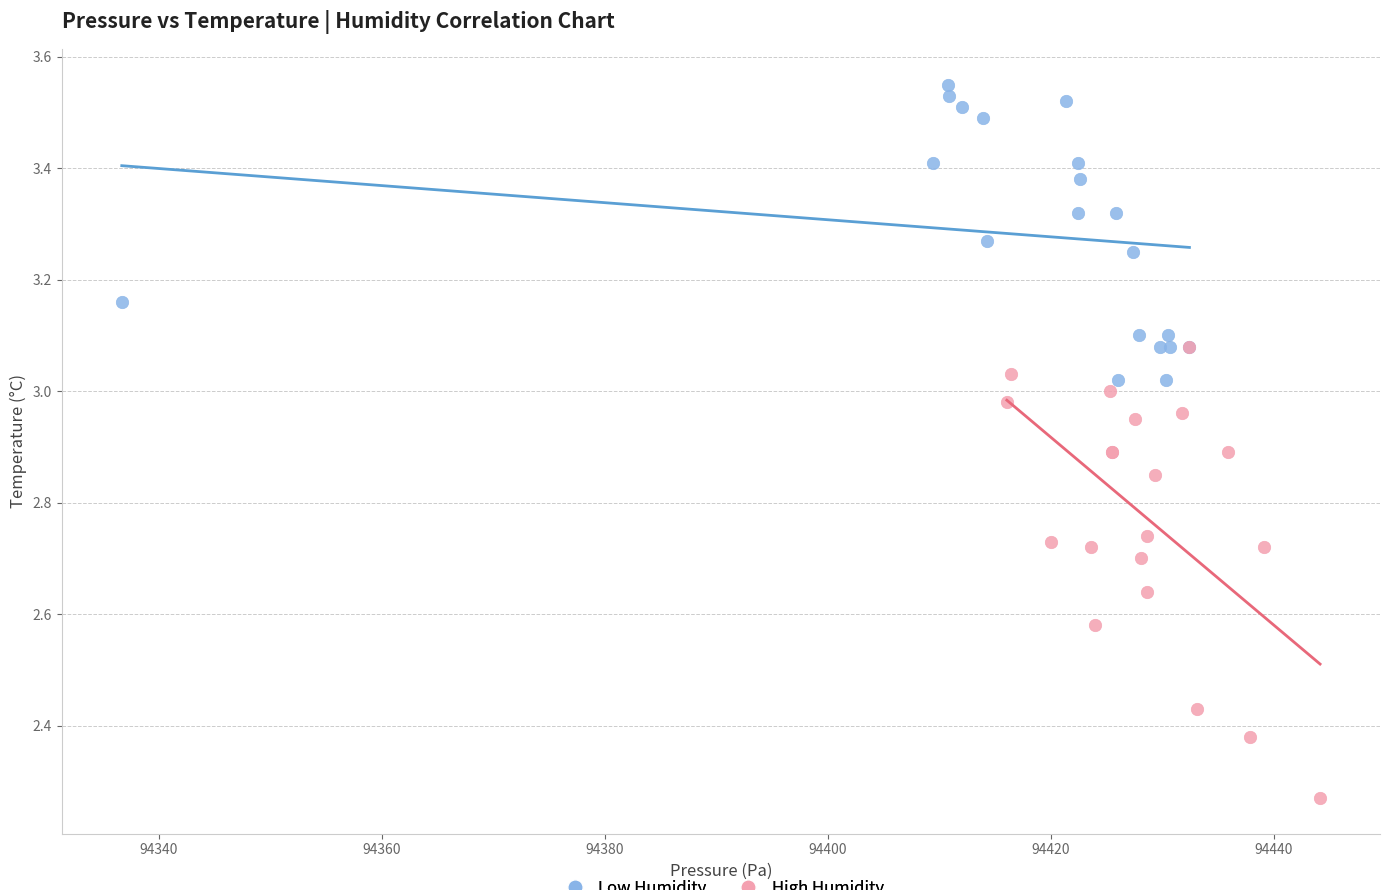

Which series reaches the maximum Y coordinate?

Low Humidity